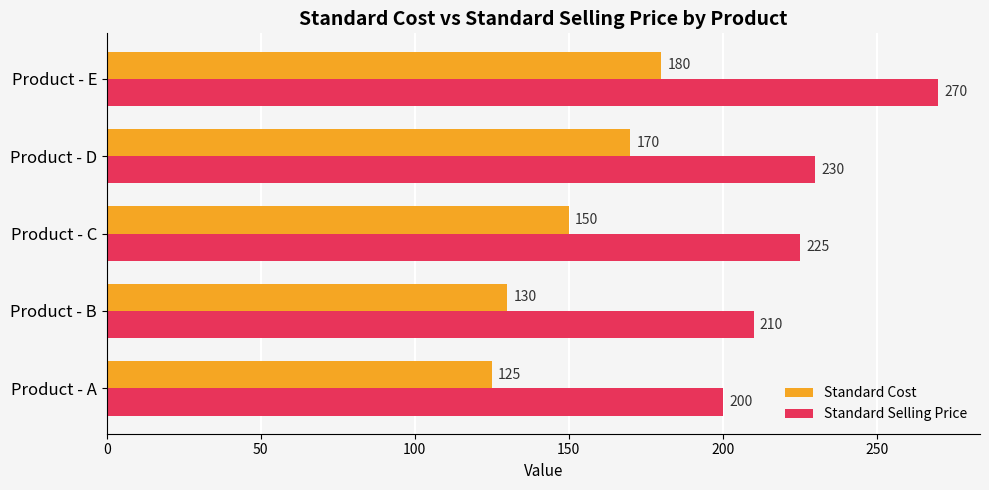

Which series has the widest spread of values?

Standard Selling Price